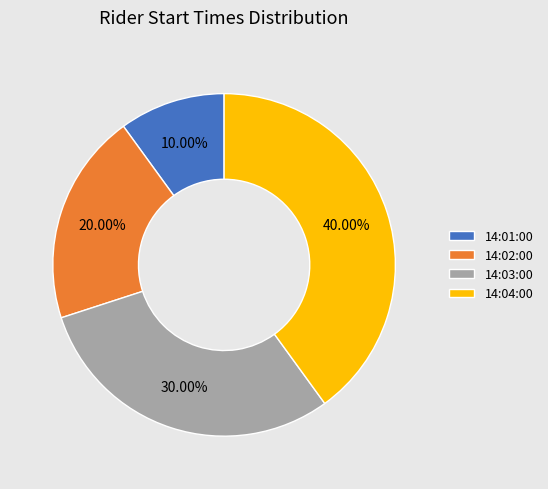

Approximately how many times larger is the value at 14:02:00 compared to 14:03:00?

0.7